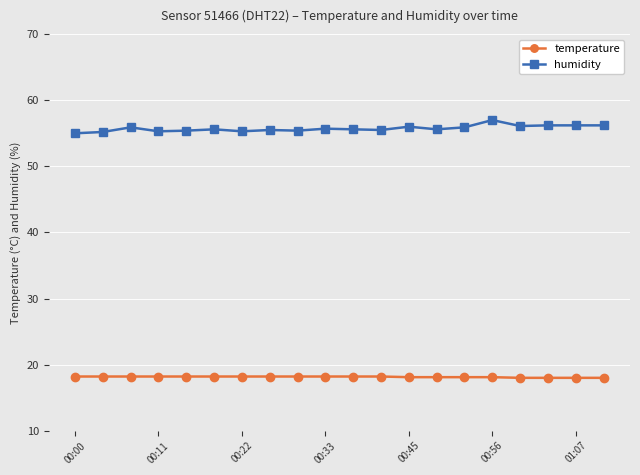

Which series has the largest total across all categories?

humidity